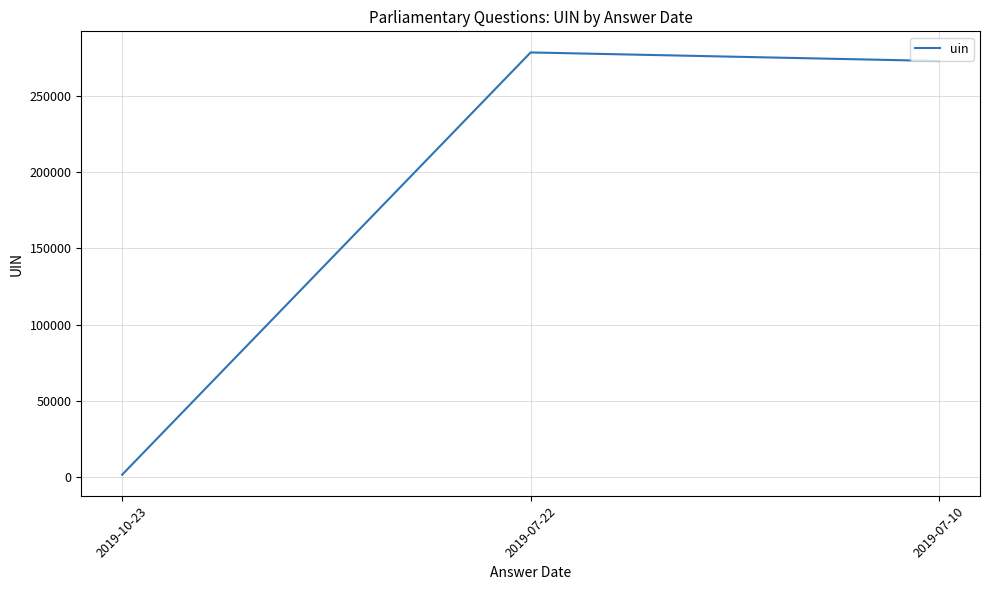

How many distinct data groups are displayed?

1